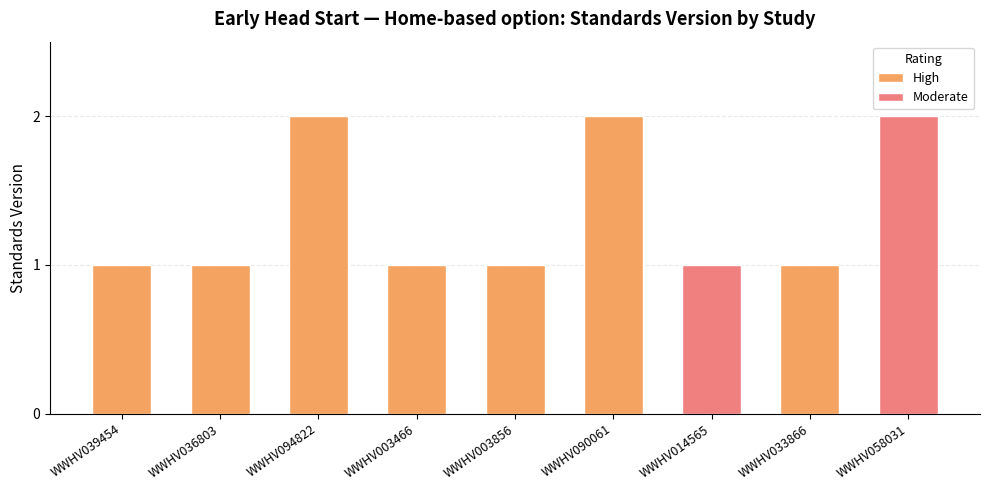

The chart shows a value of 1 at WWHV003466. True or false?

True